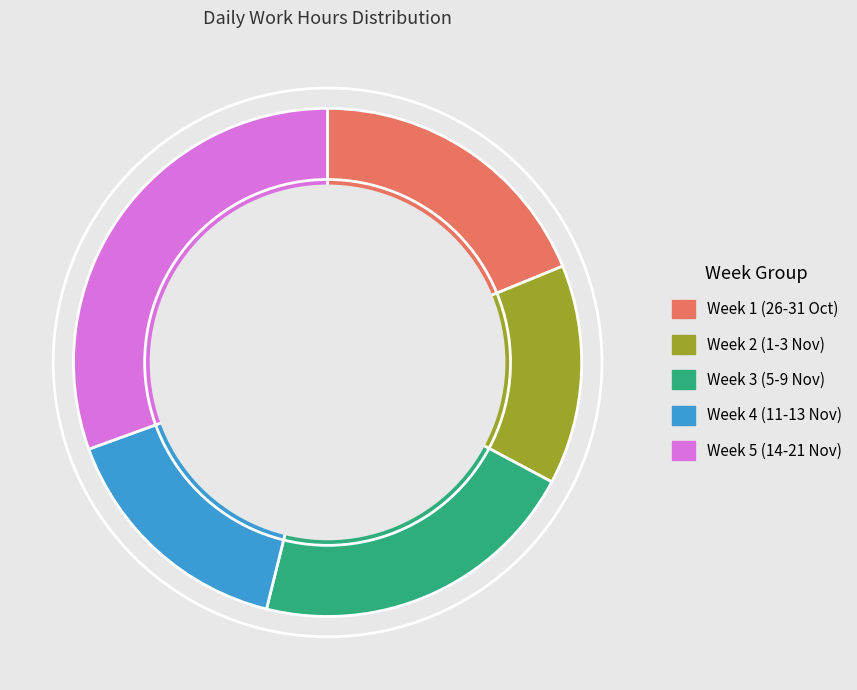

Is there any slice that represents more than half of the pie?

No